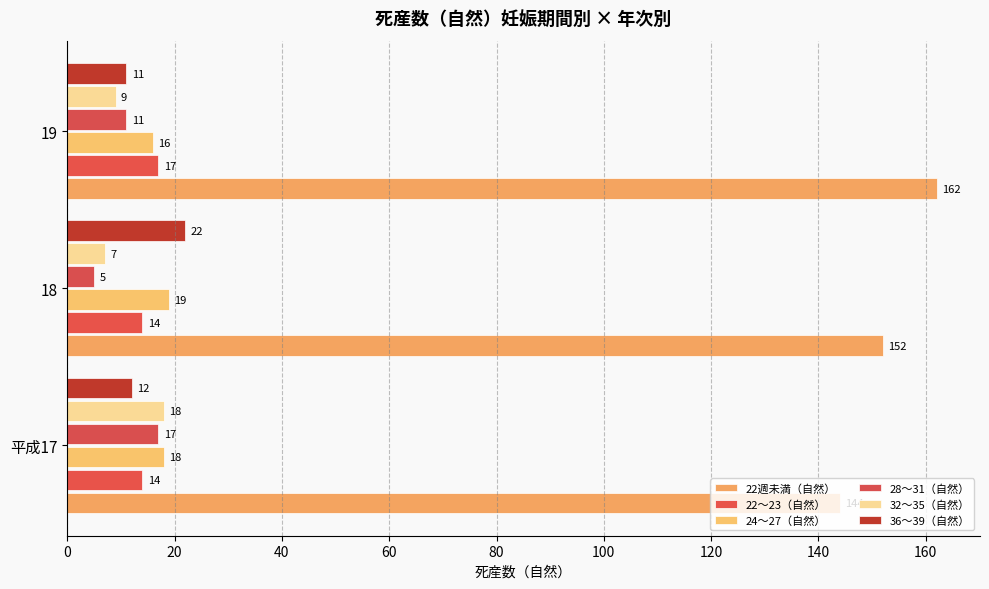

What is the difference between the maximum and second lowest values in the 28～31（自然） series?

6